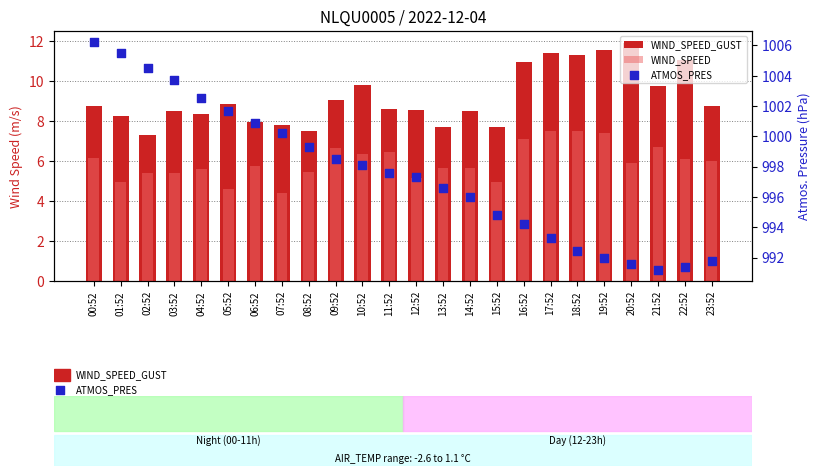

Which series has the largest Y range (max minus min)?

ATMOS_PRES